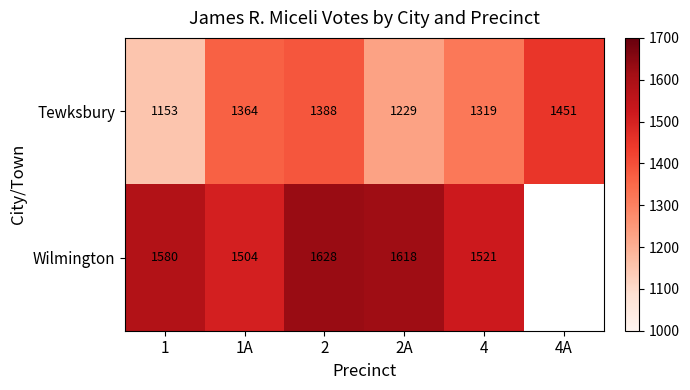

What is the difference between the highest and lowest values at 2A?

389